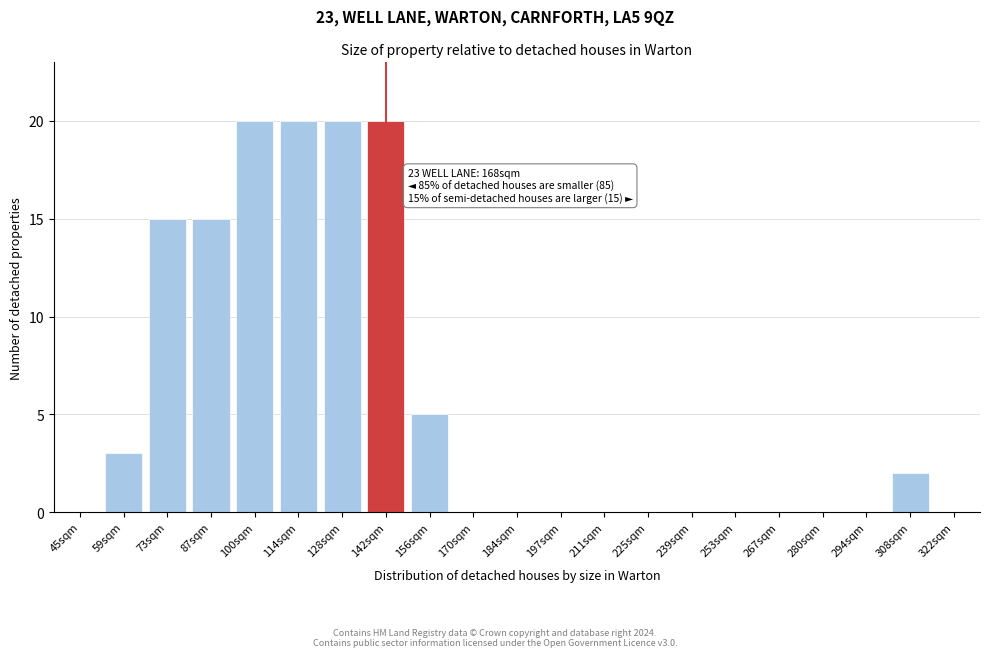

Reading left to right, what are all the values shown in this chart?

45sqm=0	59sqm=3	73sqm=15	87sqm=15	100sqm=20	114sqm=20	128sqm=20	142sqm=20	156sqm=5	170sqm=0	184sqm=0	197sqm=0	211sqm=0	225sqm=0	239sqm=0	253sqm=0	267sqm=0	280sqm=0	294sqm=0	308sqm=2	322sqm=0